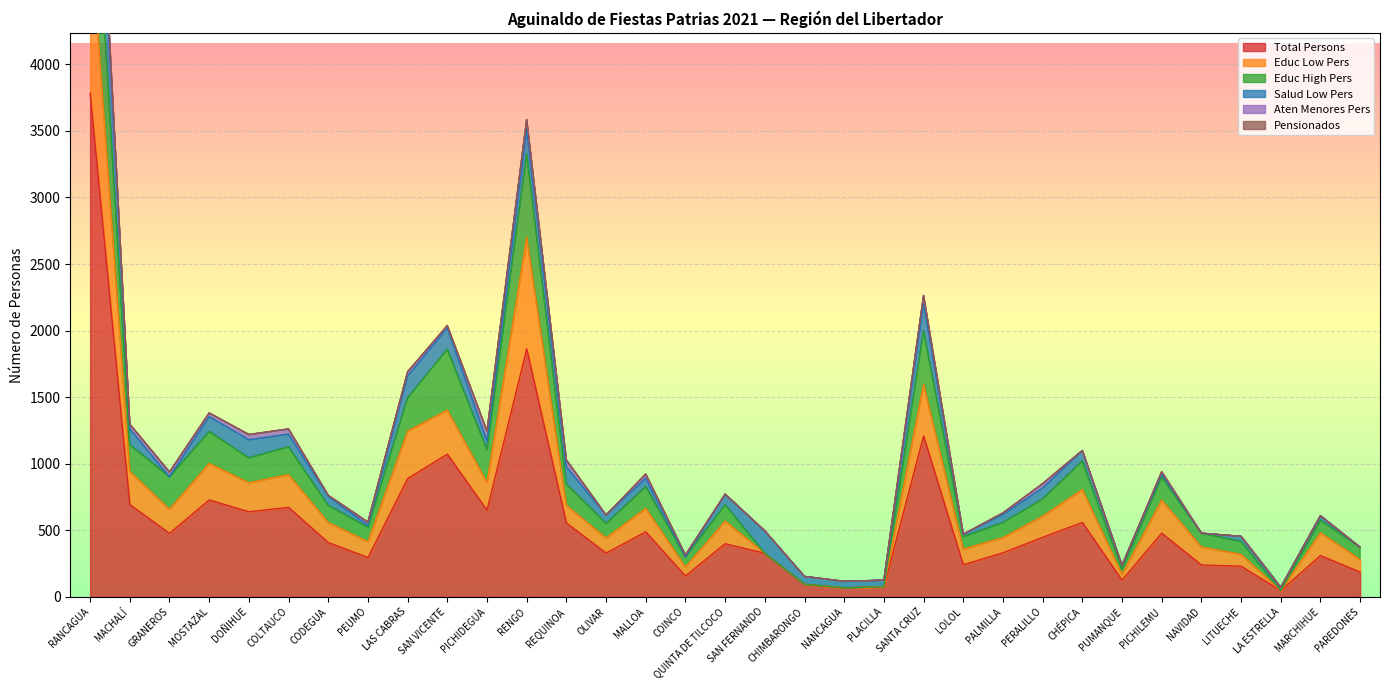

Is it true that Total Persons equals 1304 at MOSTAZAL?

False